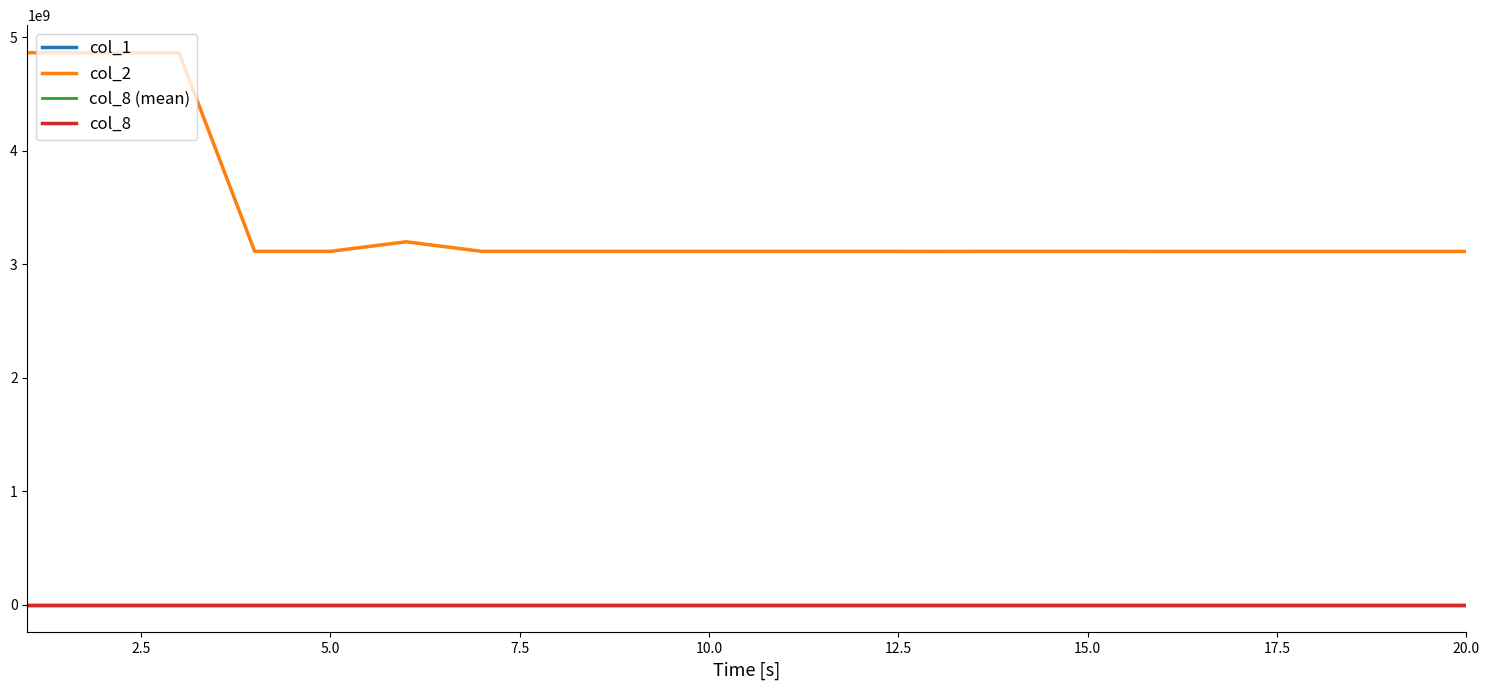

What is the maximum value shown in the chart?

4863230173.0